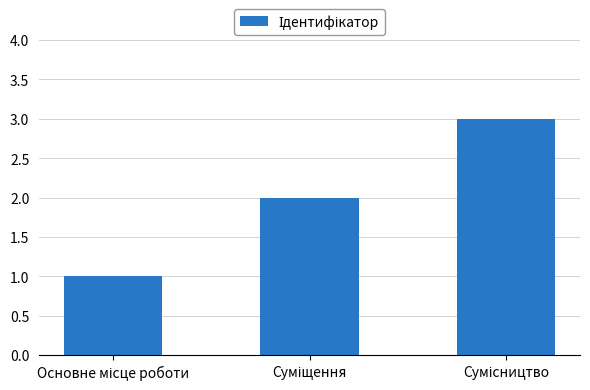

What is the sum of all values?

6